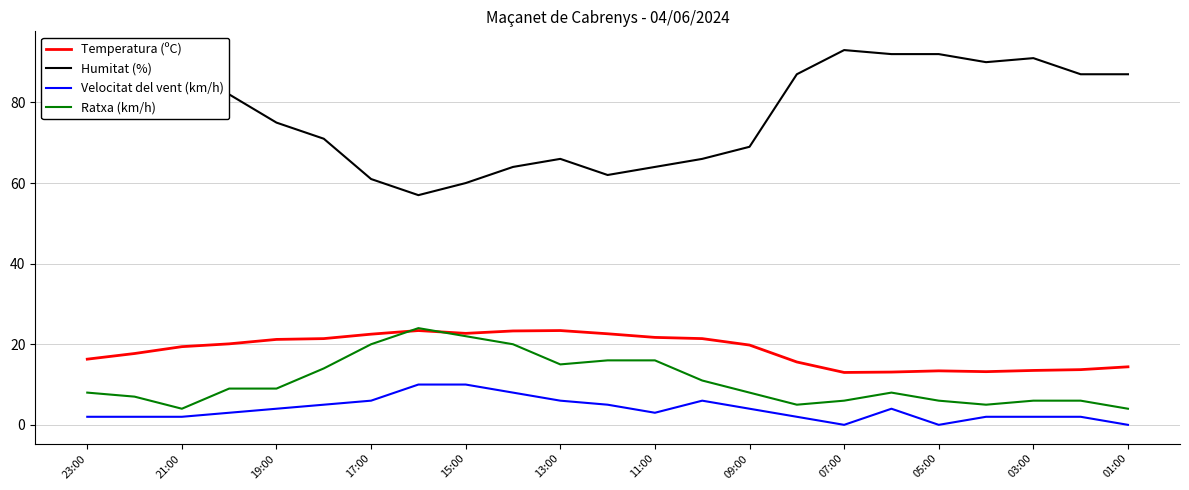

Which series has the largest range (max minus min)?

Humitat (%)